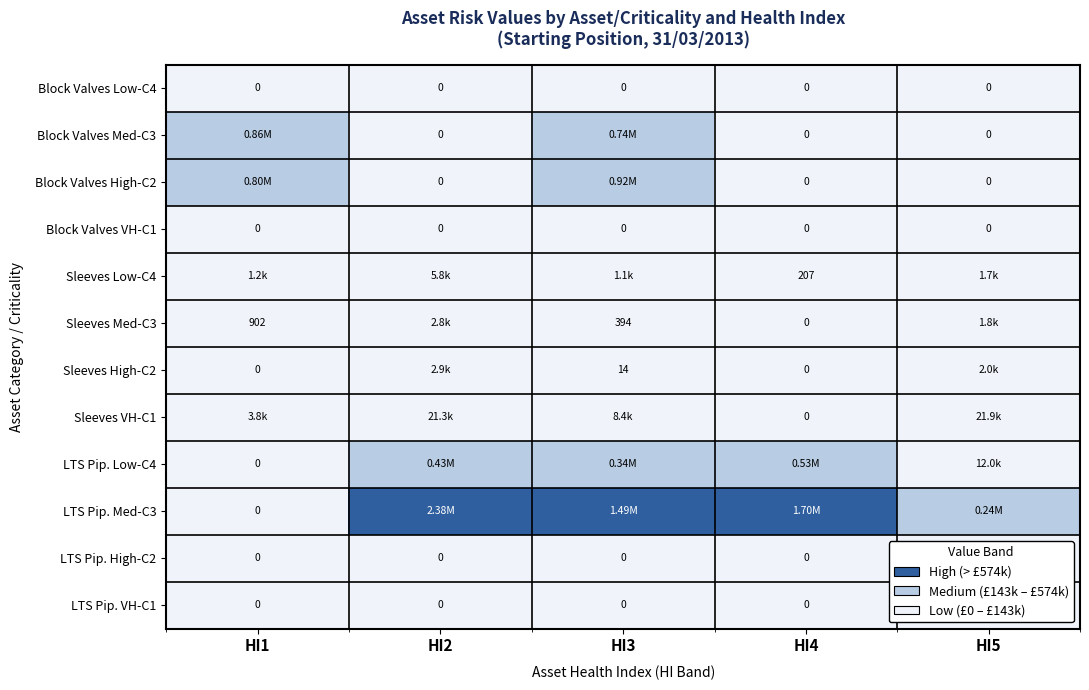

What is the total value across all series at HI2?

2843662.7